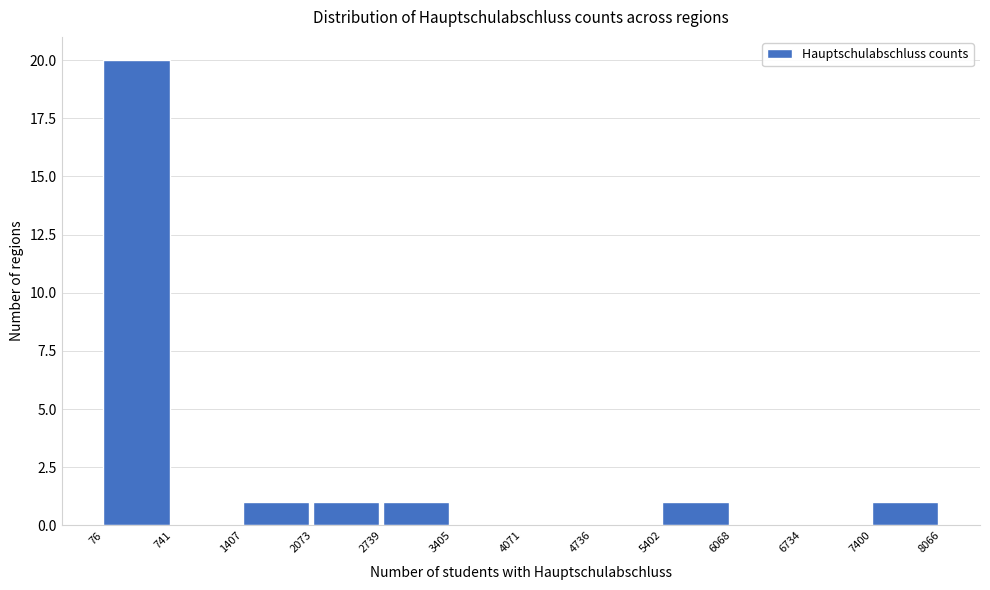

Reading left to right, list every bar in this chart as the range it spans on the x-axis followed by its height. The values are not printed on the chart, so give them approximately, as read against the axis.

76 to 741: 20
741 to 1407: 0
1407 to 2073: 1
2073 to 2739: 1
2739 to 3405: 1
3405 to 4071: 0
4071 to 4736: 0
4736 to 5402: 0
5402 to 6068: 1
6068 to 6734: 0
6734 to 7400: 0
7400 to 8066: 1